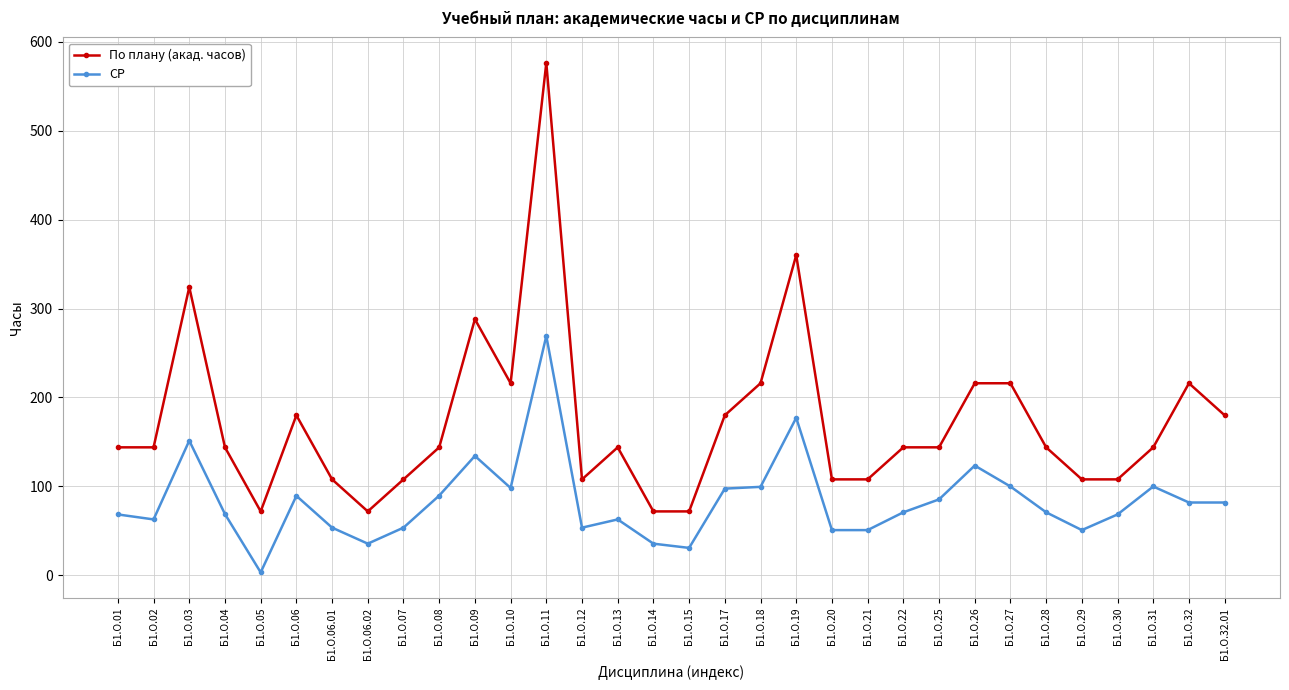

At which label does СР reach its minimum?

Б1.О.05